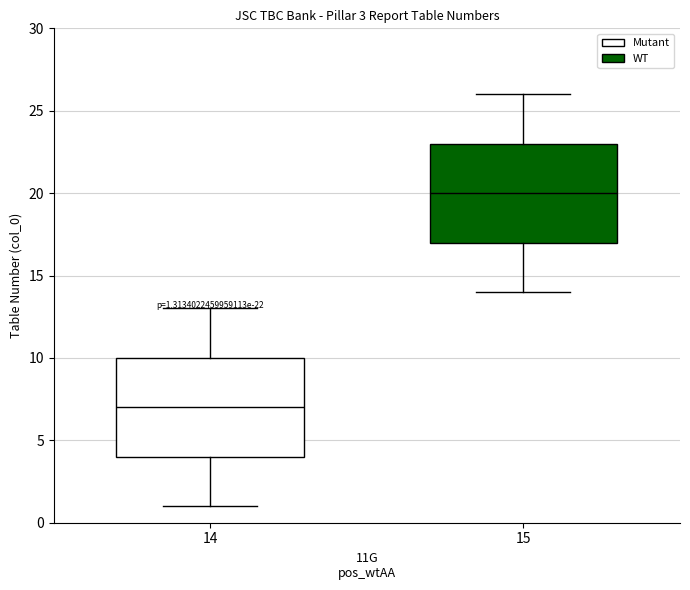

Which box's median line is the lowest?

14